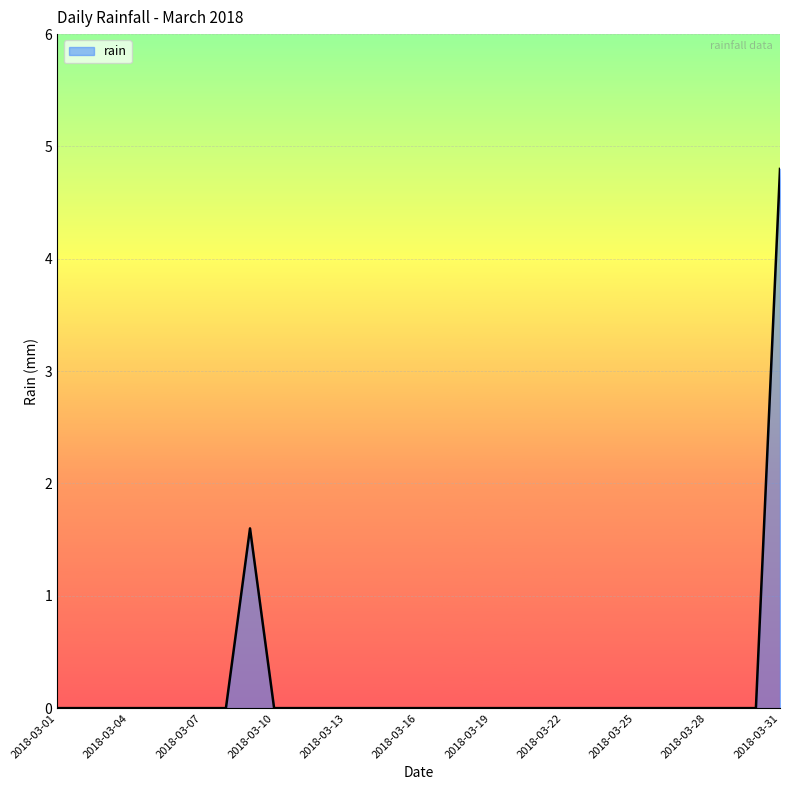

What is the difference between the maximum and minimum values?

4.8